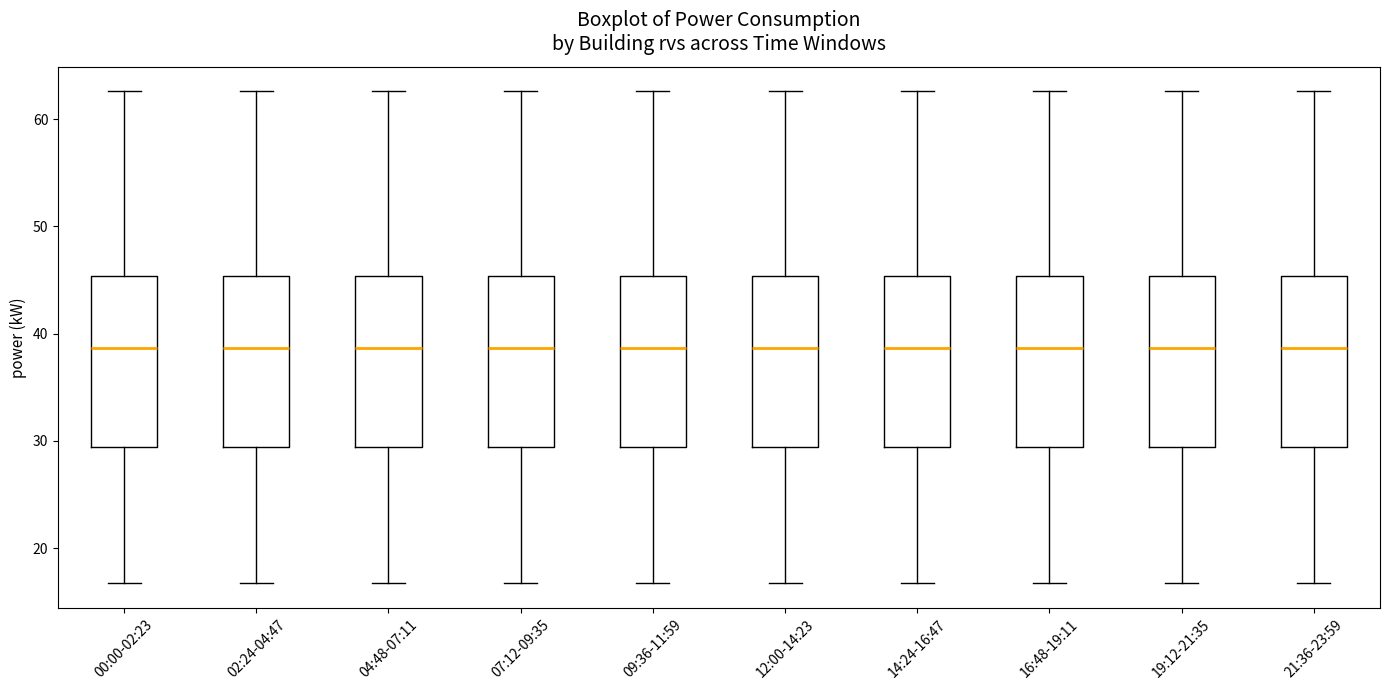

Where is the upper edge of the box for 12:00-14:23 on the y-axis? The values are not printed on the chart, so give them approximately, as read against the axis.

45